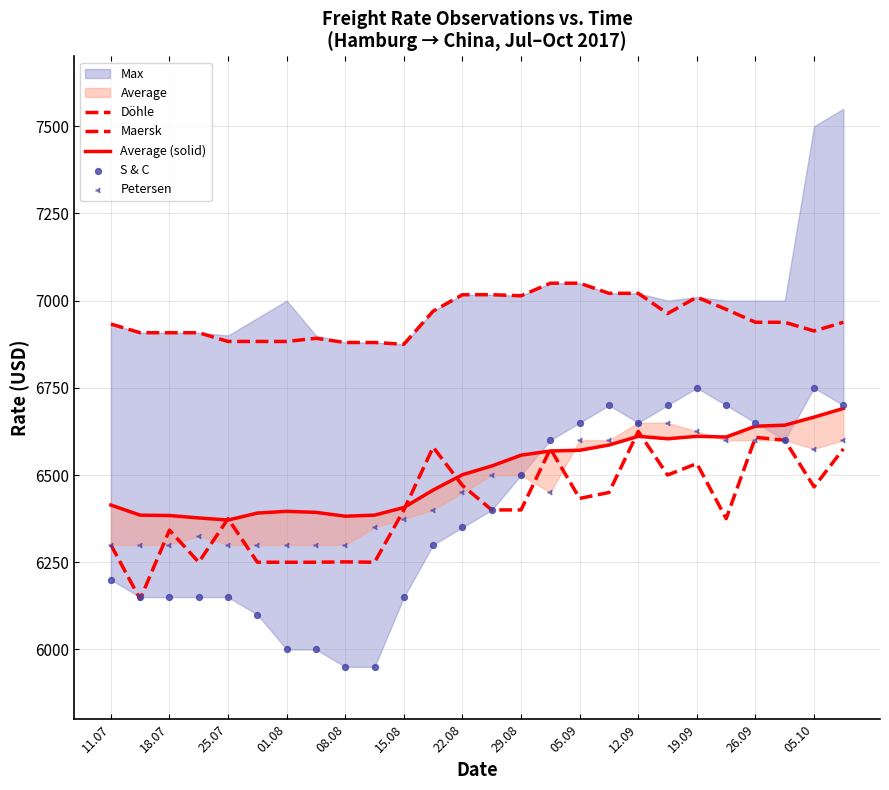

Which series has the widest spread of Y values?

S & C